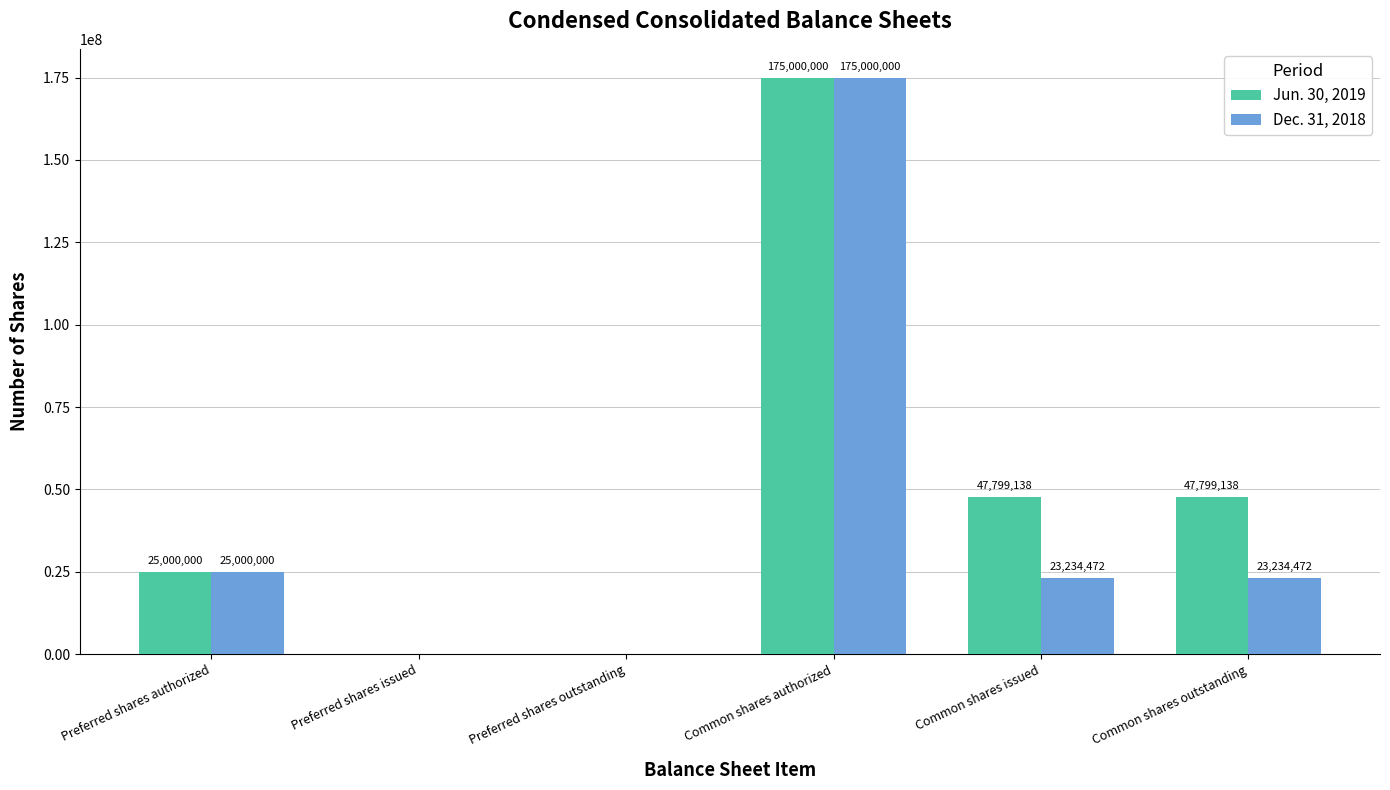

True or false: Jun. 30, 2019 has a value of 0 at Preferred shares issued.

True